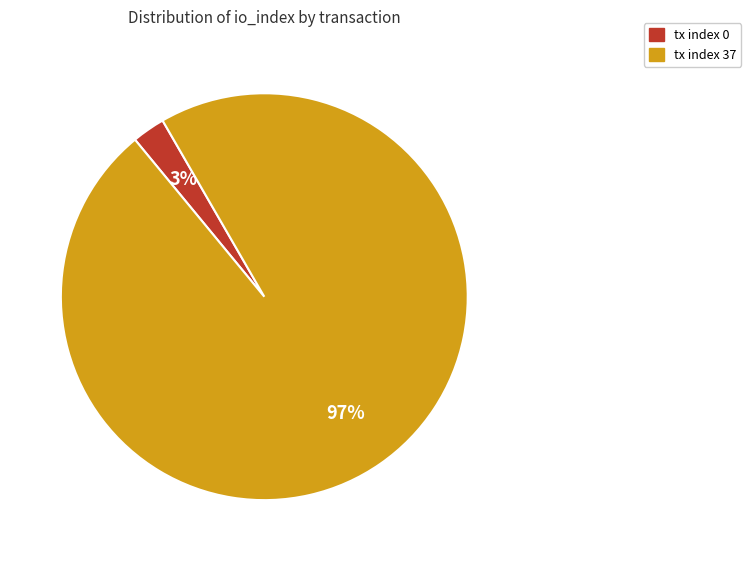

Rank the categories by value from lowest to highest.

tx index 0, tx index 37